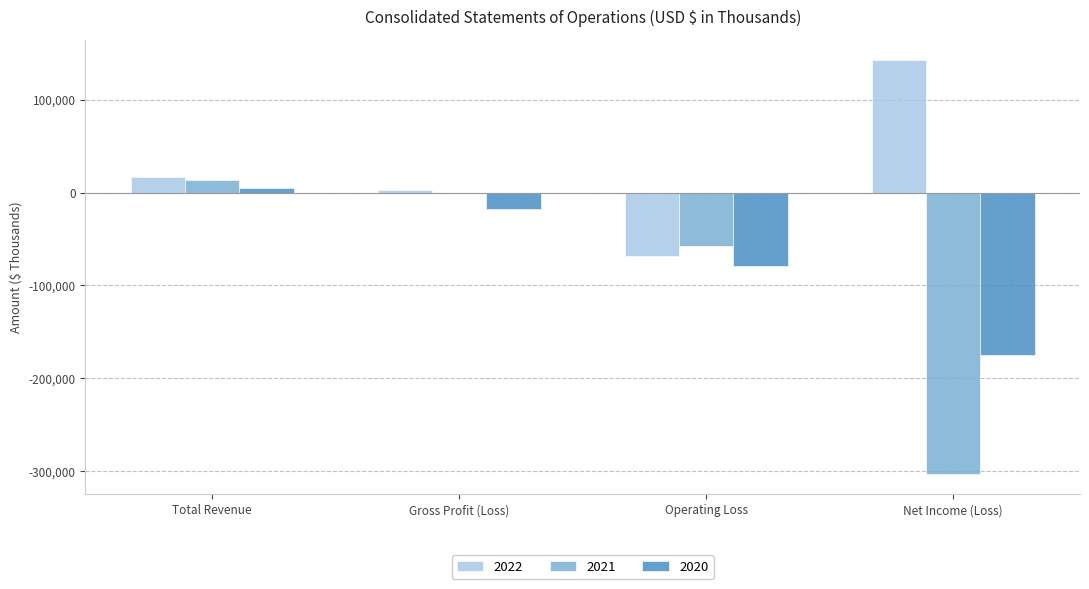

What are all the series names shown in the legend?

2022, 2021, 2020